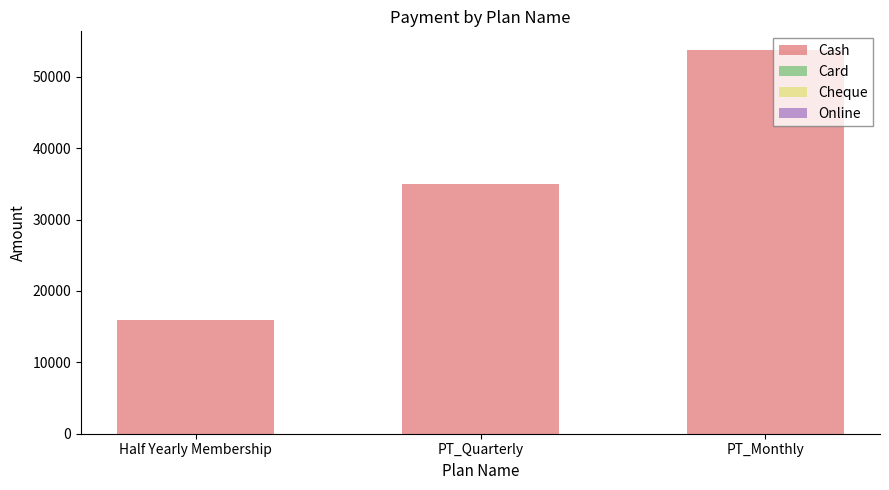

What is the approximate value at Half Yearly Membership, to the nearest 100?

16000